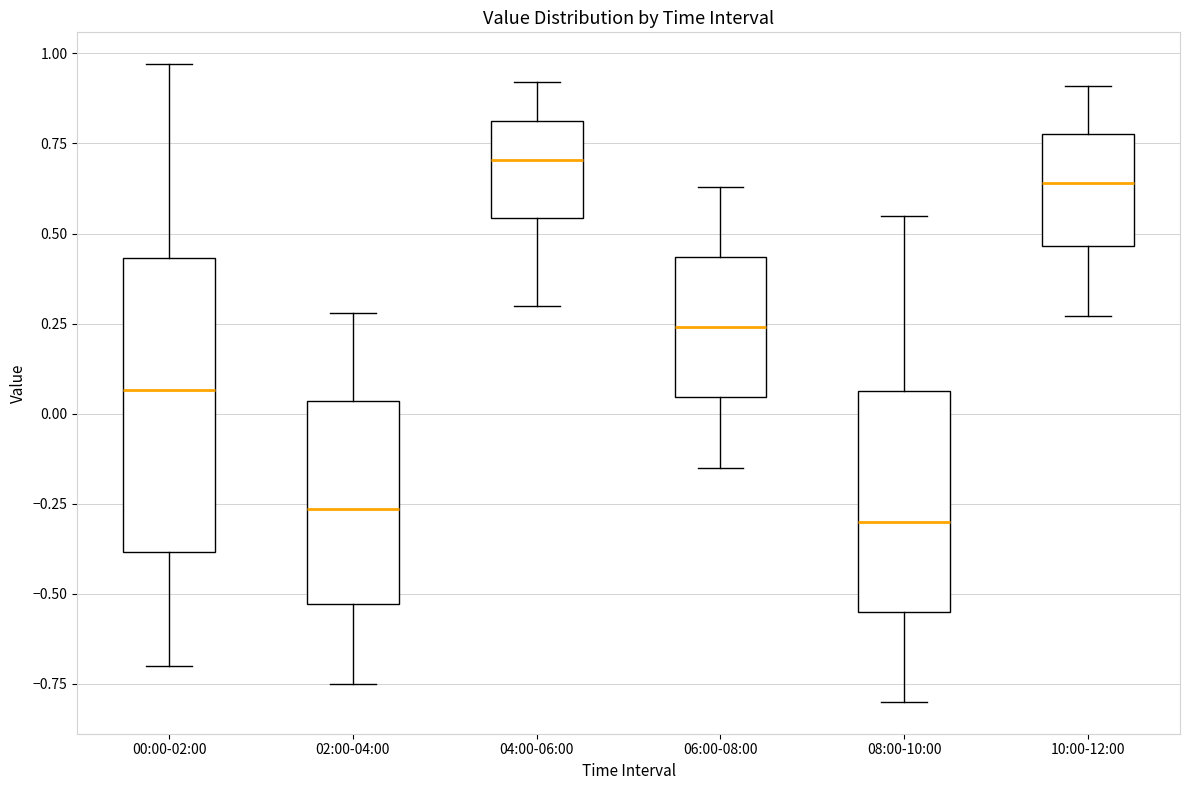

Reading left to right, transcribe this box plot: for each box, give where its median line is, the range the box spans, and where its two whiskers end, as read against the y-axis. The values are not printed on the chart, so give them approximately, as read against the axis.

00:00-02:00: median 0.05, box -0.40 to 0.45, whiskers -0.70 to 0.95
02:00-04:00: median -0.25, box -0.55 to 0.05, whiskers -0.75 to 0.30
04:00-06:00: median 0.70, box 0.55 to 0.80, whiskers 0.30 to 0.90
06:00-08:00: median 0.25, box 0.05 to 0.45, whiskers -0.15 to 0.65
08:00-10:00: median -0.30, box -0.55 to 0.05, whiskers -0.80 to 0.55
10:00-12:00: median 0.65, box 0.45 to 0.80, whiskers 0.25 to 0.90